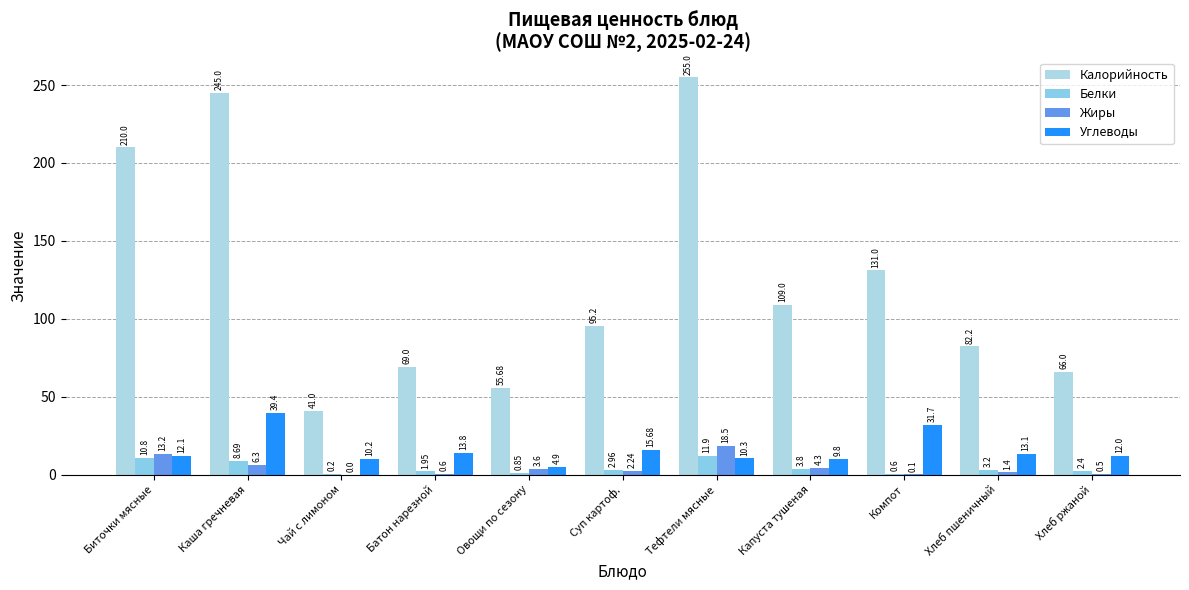

What is the label of the 10th bar from the left?

Хлеб пшеничный